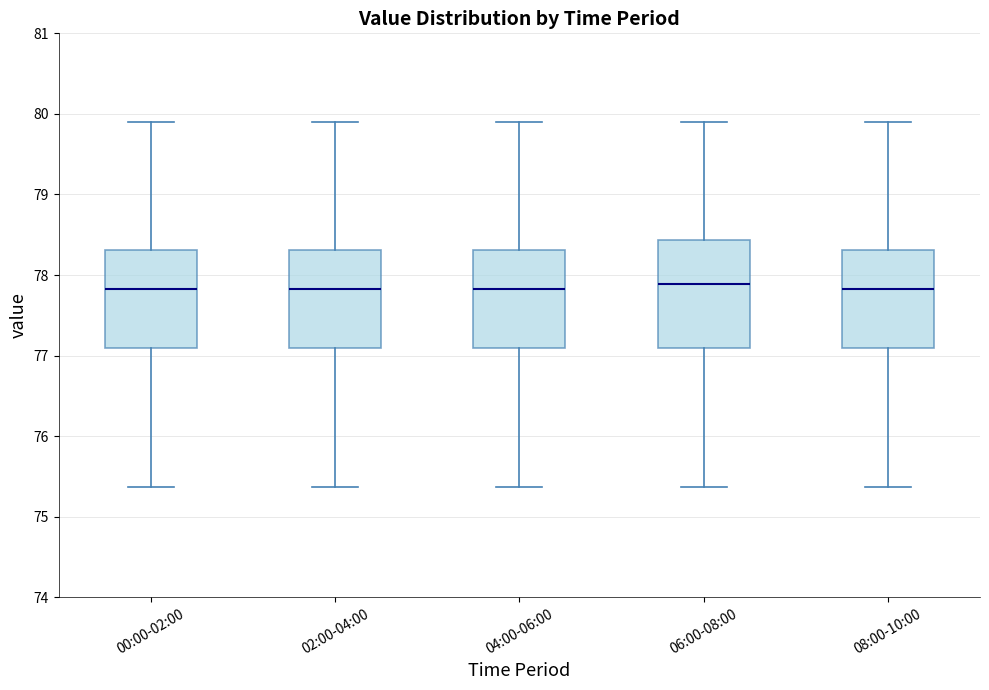

Reading left to right, read every box against the y-axis: the position of its median line, the range the box covers, and the ends of its whiskers. The values are not printed on the chart, so give them approximately, as read against the axis.

00:00-02:00: median 77.8, box 77.1 to 78.3, whiskers 75.4 to 79.9
02:00-04:00: median 77.8, box 77.1 to 78.3, whiskers 75.4 to 79.9
04:00-06:00: median 77.8, box 77.1 to 78.3, whiskers 75.4 to 79.9
06:00-08:00: median 77.9, box 77.1 to 78.4, whiskers 75.4 to 79.9
08:00-10:00: median 77.8, box 77.1 to 78.3, whiskers 75.4 to 79.9